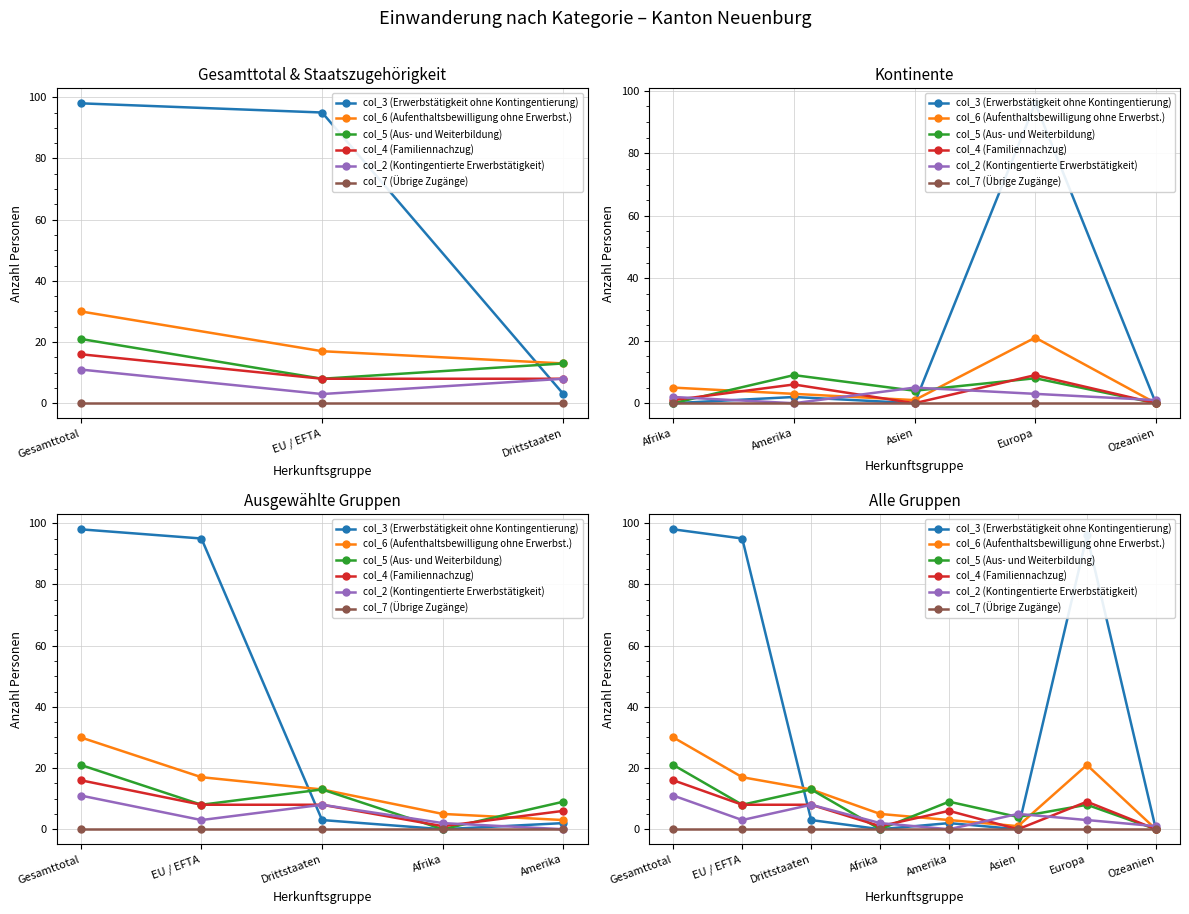

Between Gesamttotal and Asien, which series saw the biggest shift?

col_3 (Erwerbstätigkeit ohne Kontingentierung)